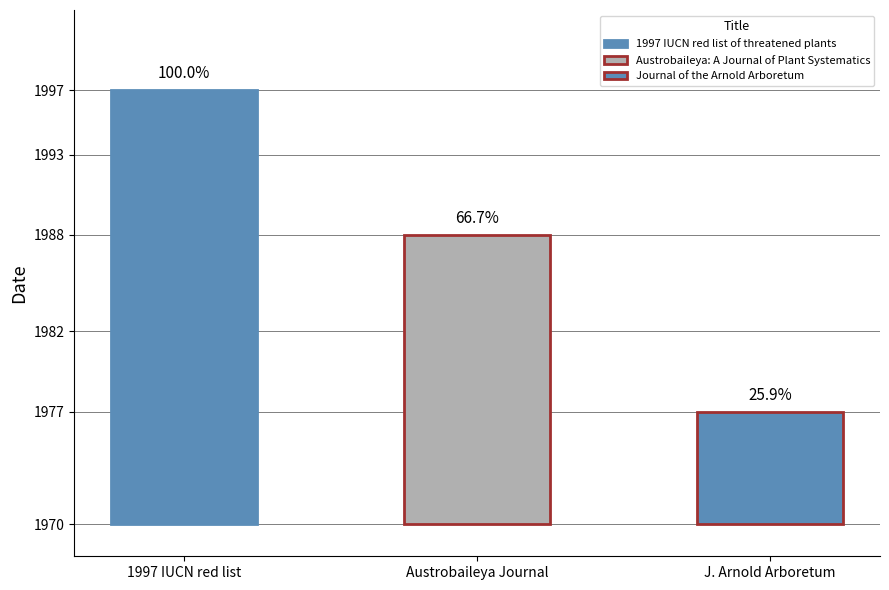

Rank the categories by value from lowest to highest.

Journal of the Arnold Arboretum, Austrobaileya: A Journal of Plant Systematics, 1997 IUCN red list of threatened plants